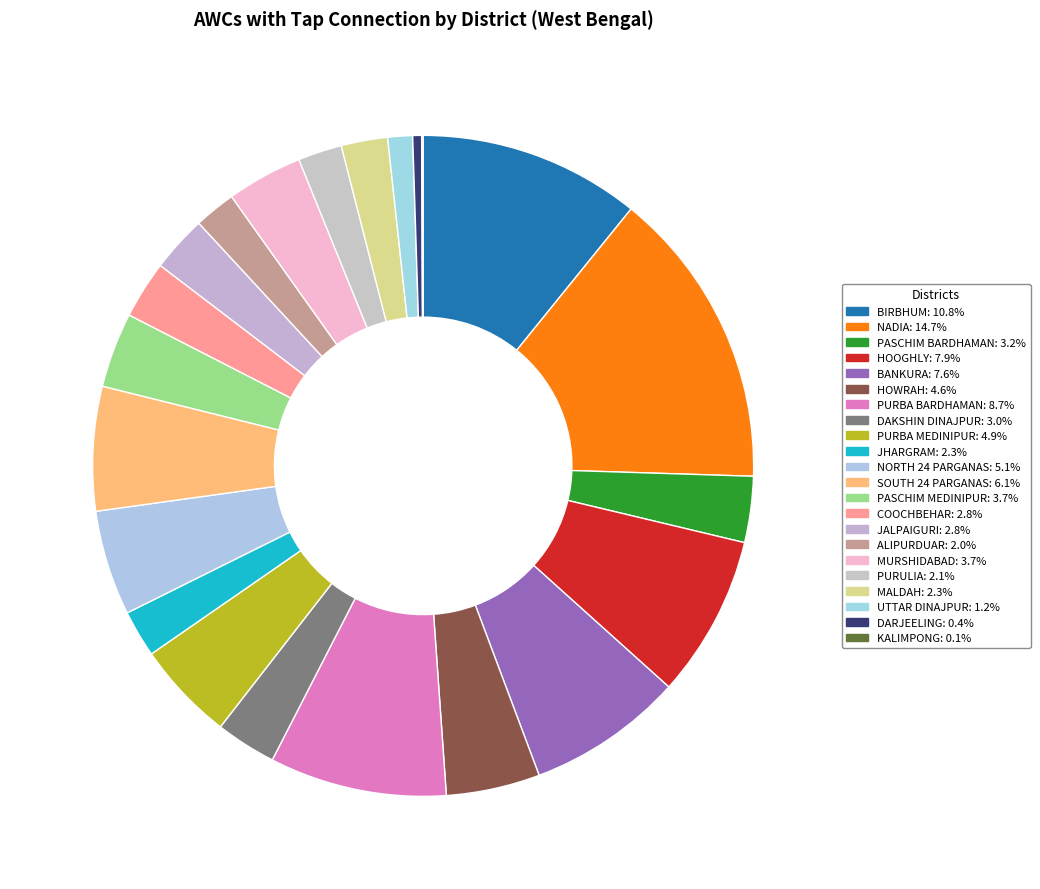

True or false: HOWRAH accounts for 10% of the total.

False